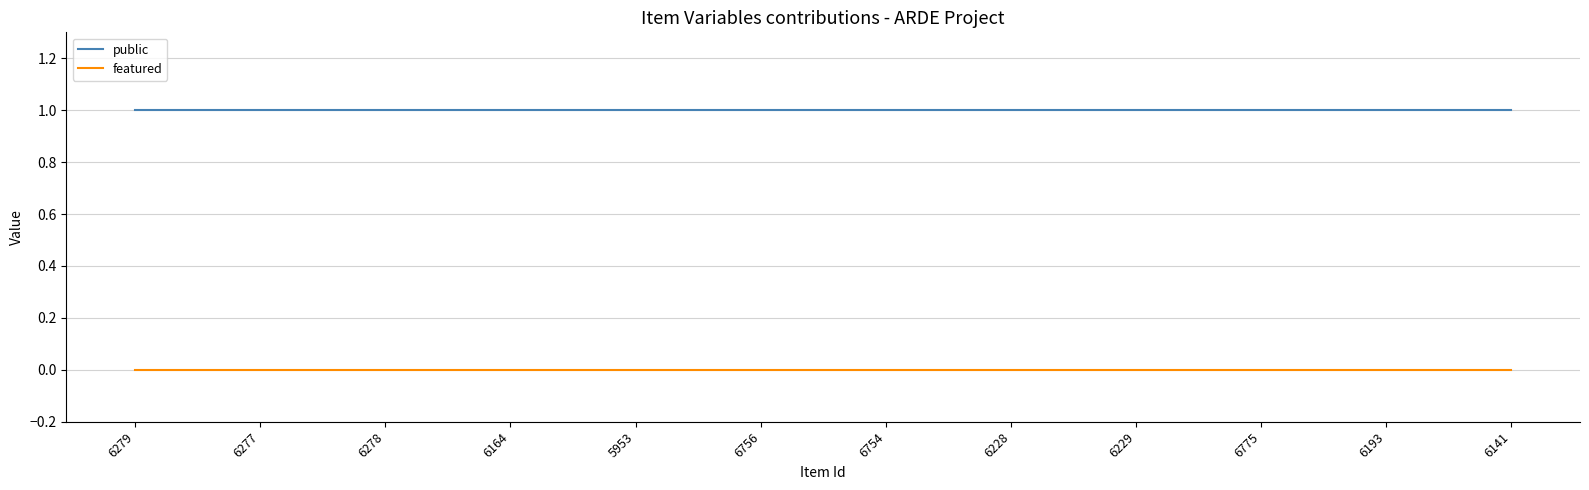

Which series has the largest total across all categories?

public